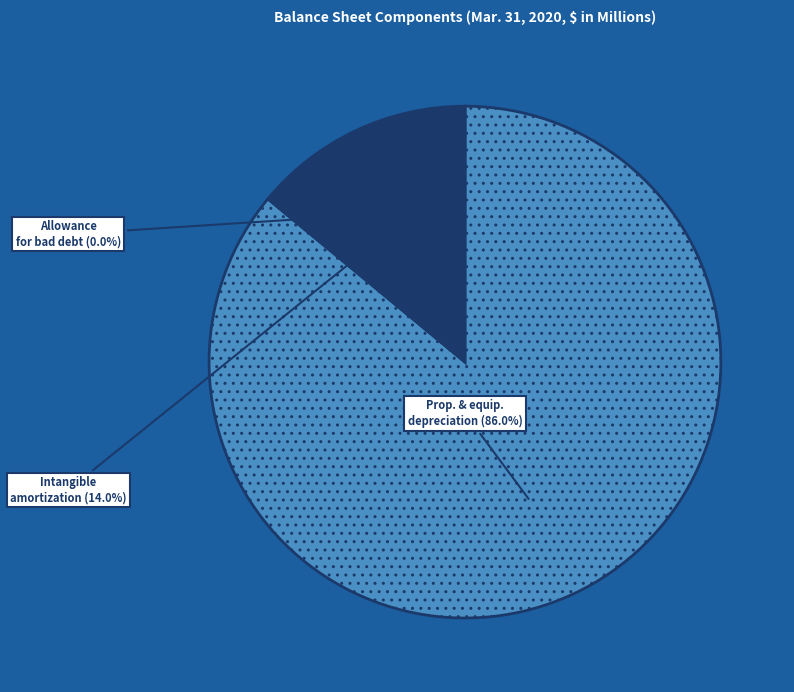

Is there a majority slice in this chart?

Yes